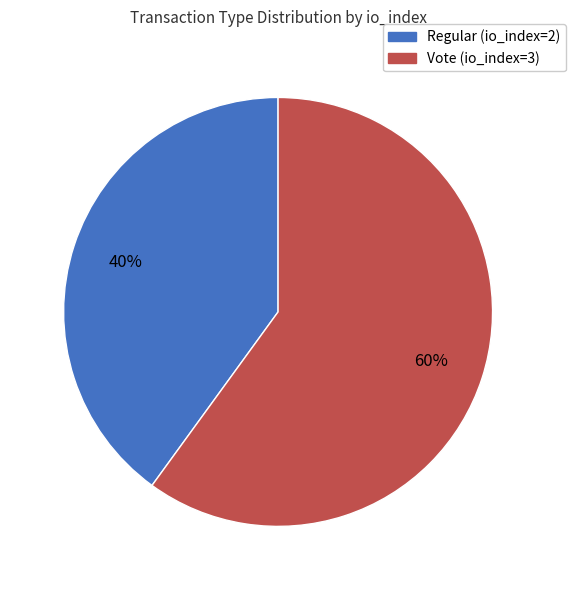

What is the largest slice in the pie chart?

Vote (io_index=3)